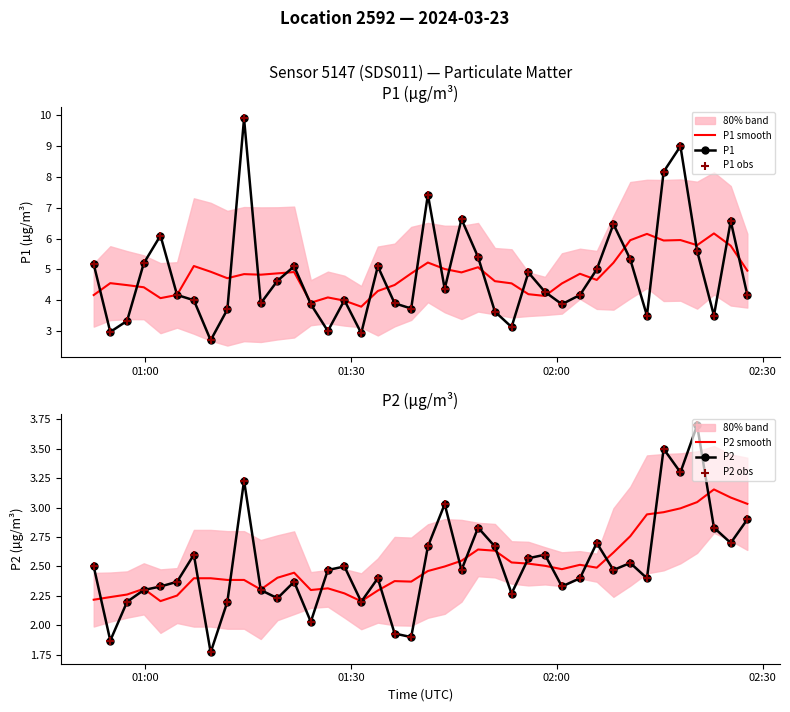

Which series has the largest total across all categories?

P1 smooth